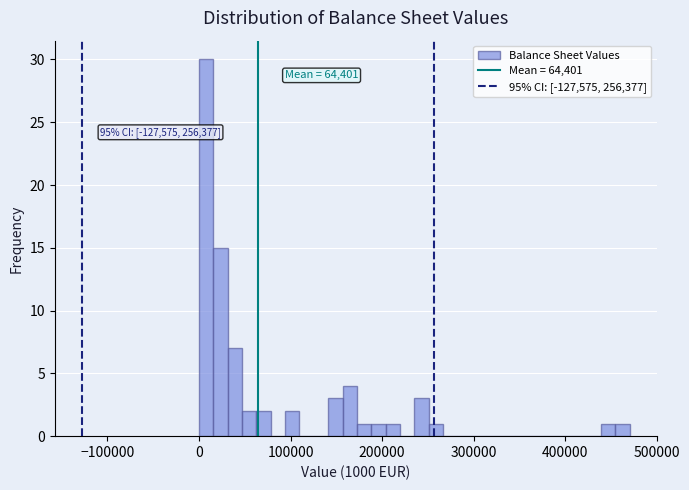

Read against the x-axis, roughly where is the centre of the tallest bar?

10000